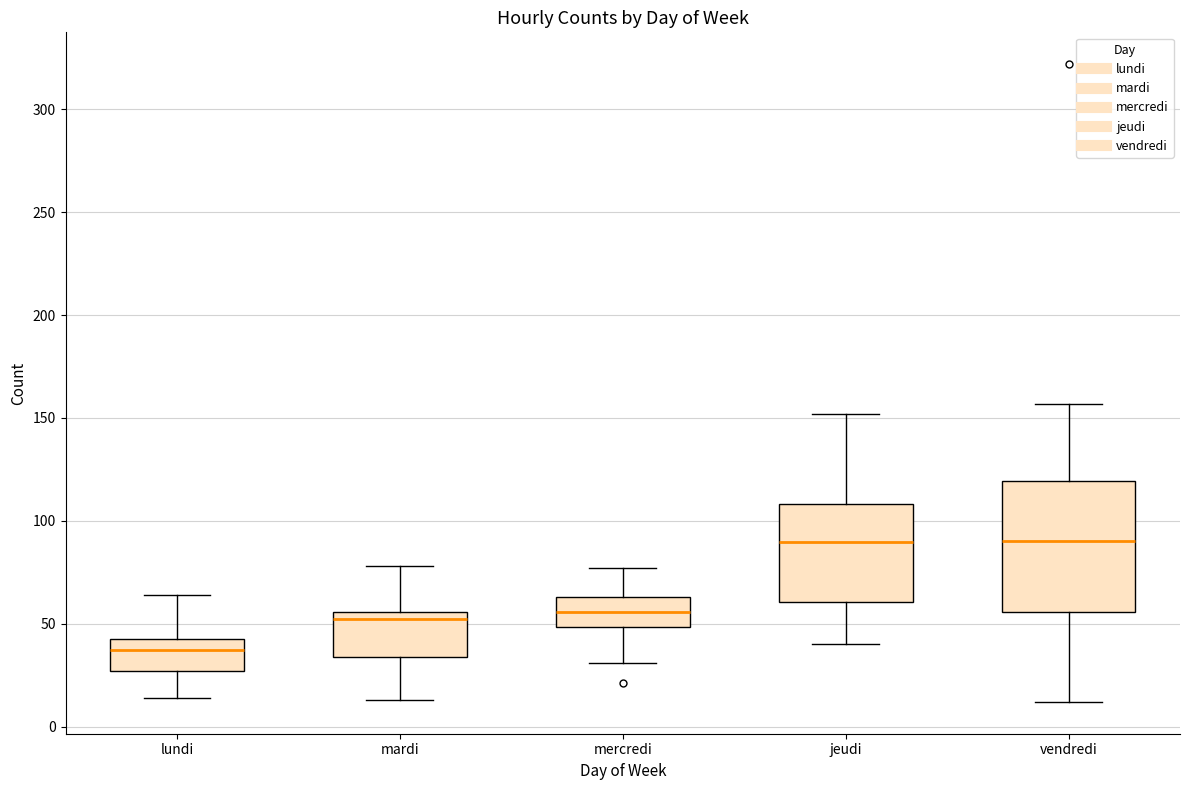

Where is the upper edge of the box for mercredi on the y-axis? The values are not printed on the chart, so give them approximately, as read against the axis.

65